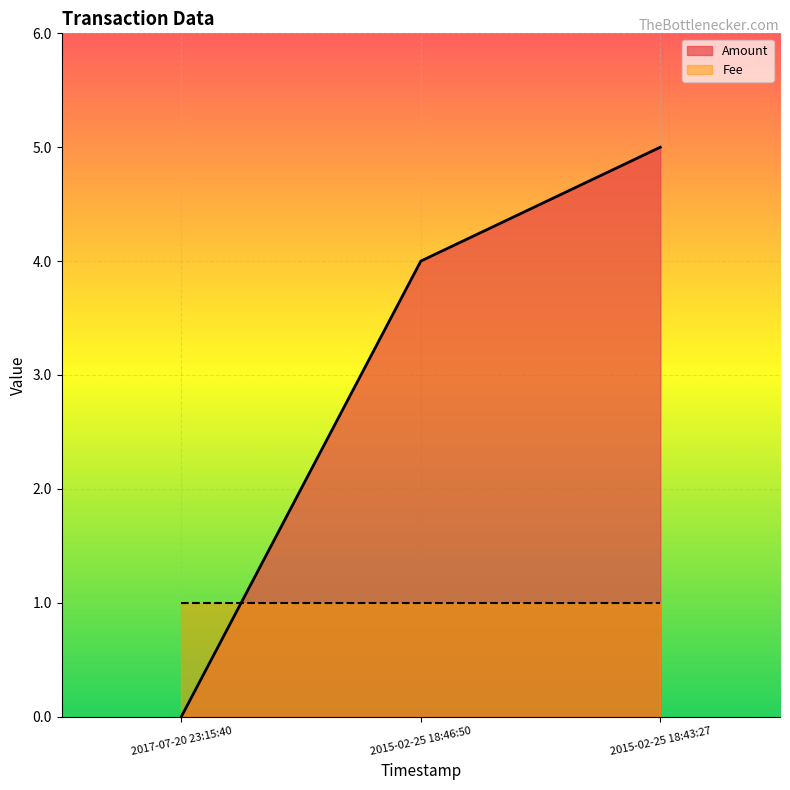

What is the sum of the values at 2015-02-25 18:46:50 and 2015-02-25 18:43:27?

9